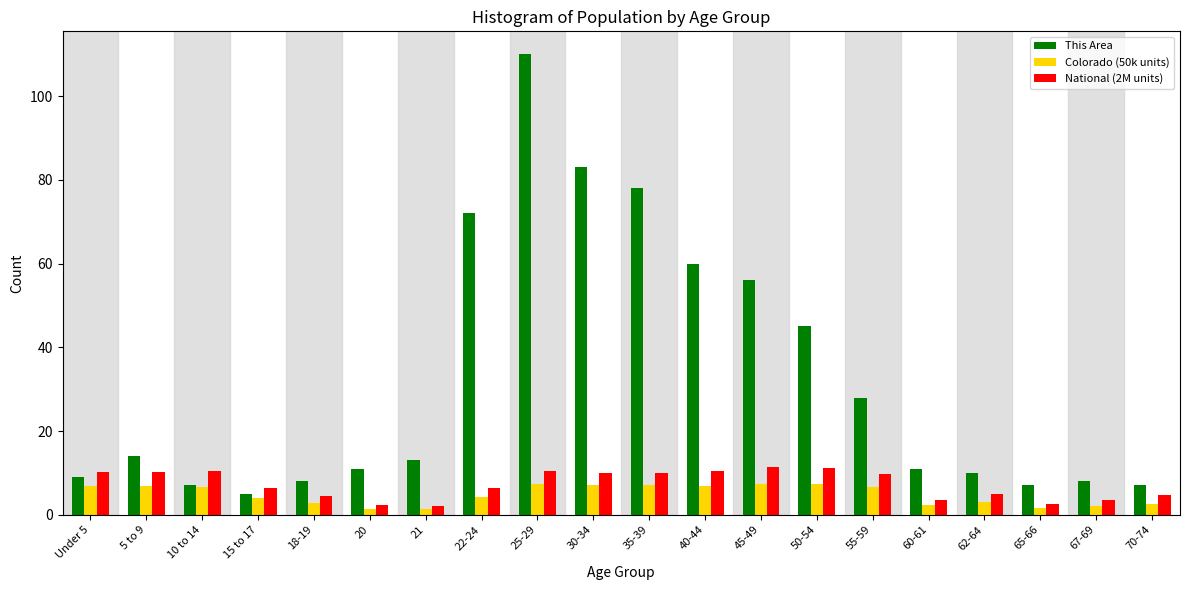

What is the highest value of the Colorado (50k units) series?

7.4